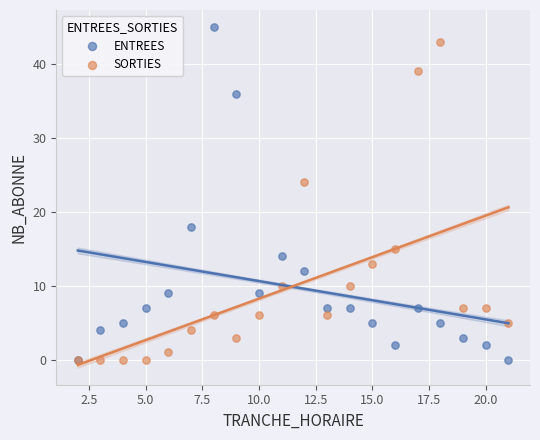

What are all the series names shown in the legend?

ENTREES, SORTIES